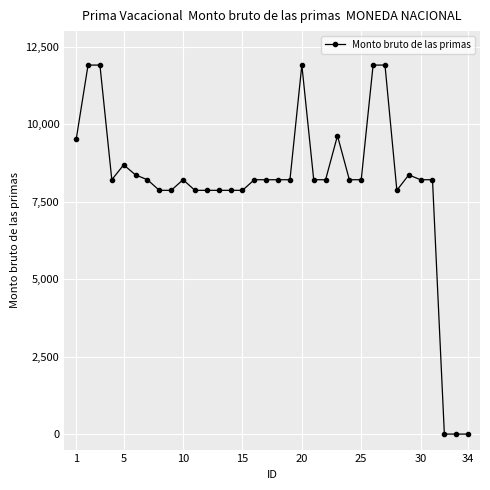

What is the difference between the maximum and minimum values?

11904.3